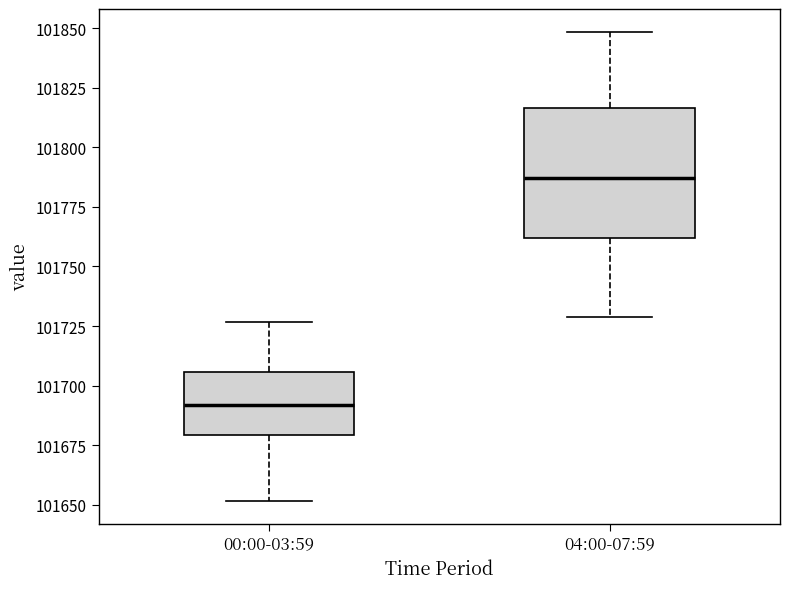

Which box is the tallest, from its lower edge to its upper edge?

04:00-07:59